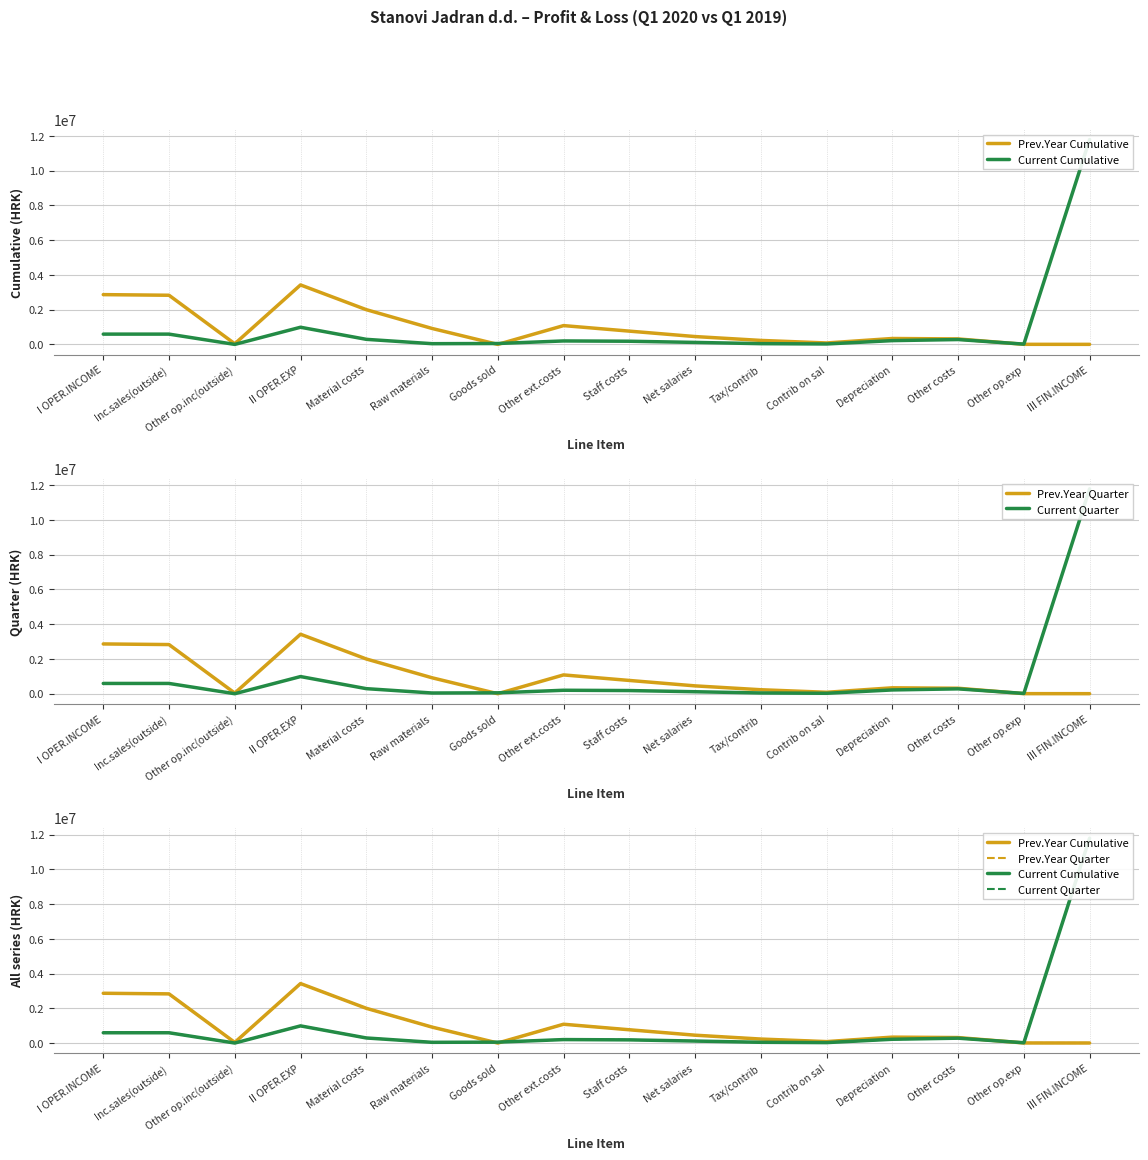

What is the difference between the second highest and minimum values in the Current Quarter series?

987345